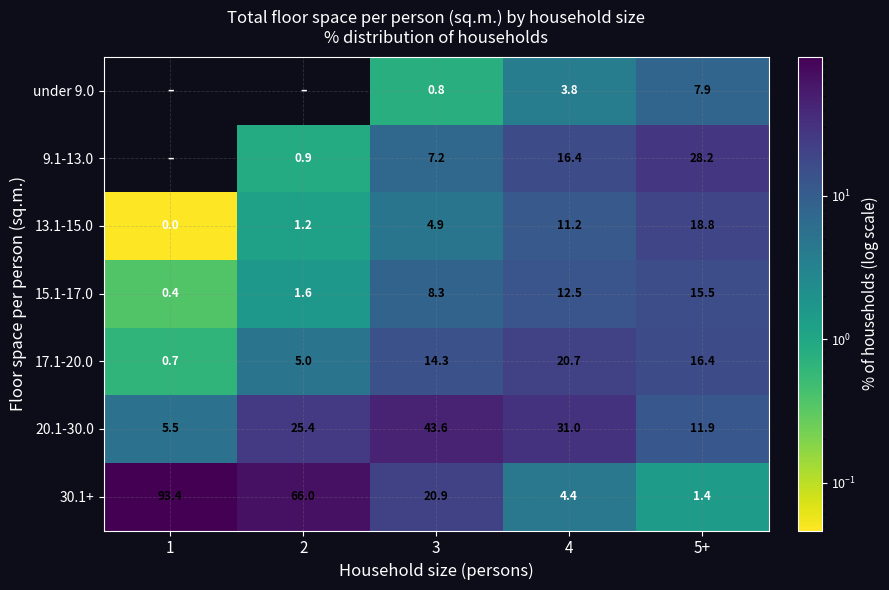

True or false: 9.1-13.0 has a value of 42.4 at 5+.

False